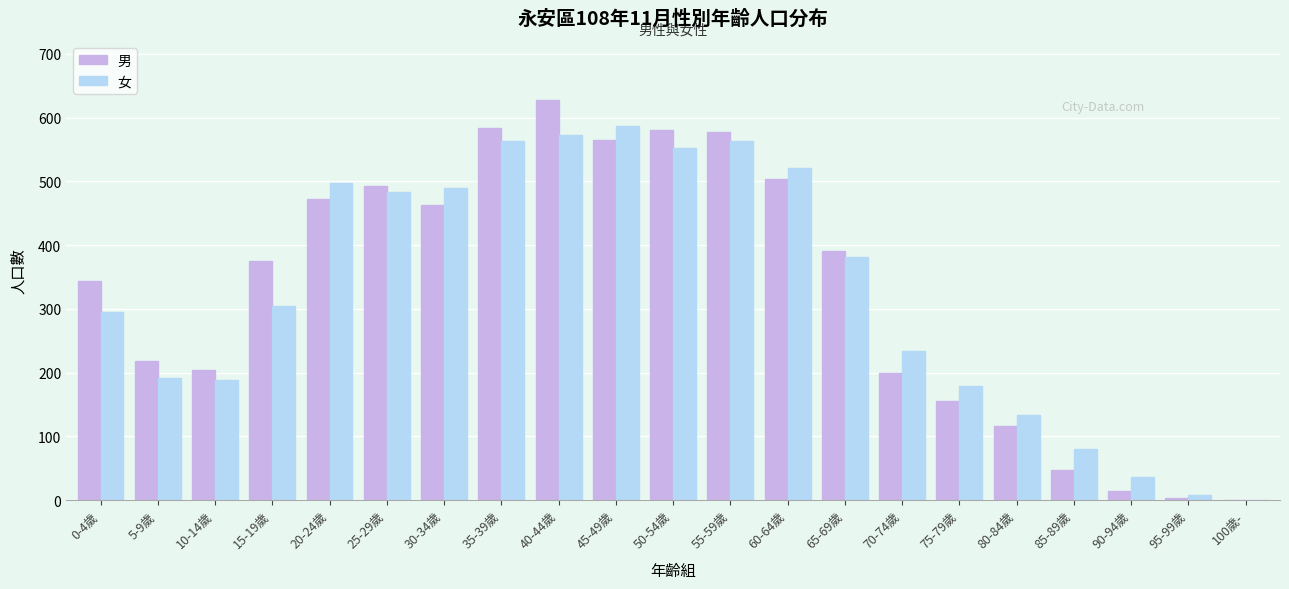

Is it true that 男 equals 15 at 90-94歲?

True